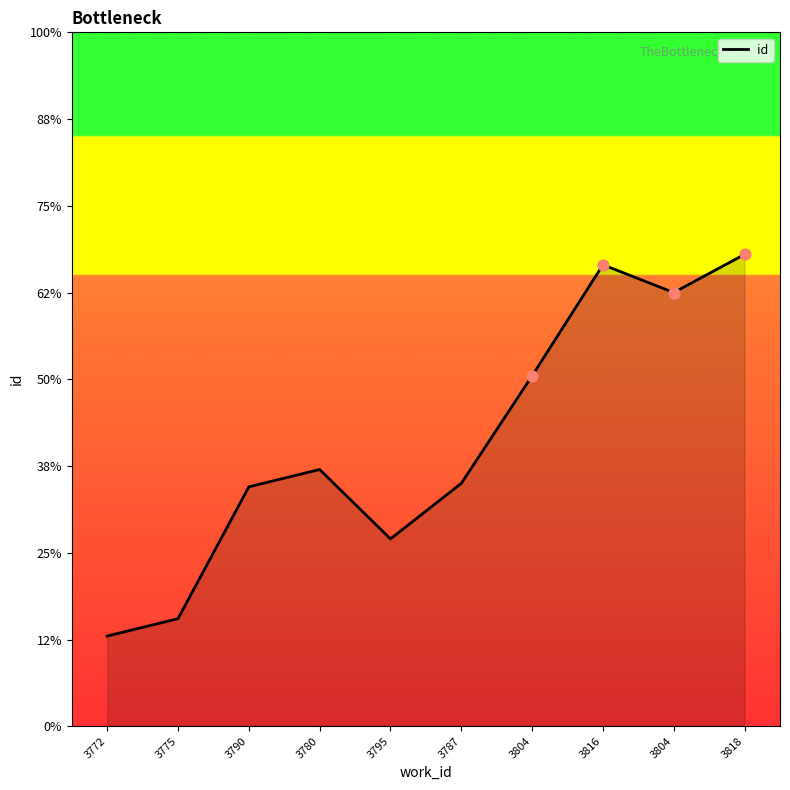

Between 3795 and 3787, which is larger?

3787